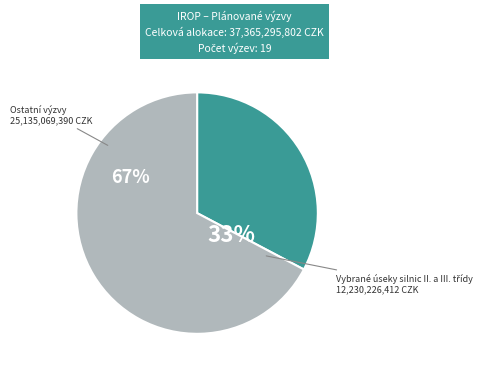

Is it true that Vysoce specializovaná péče is 11% of the pie?

False